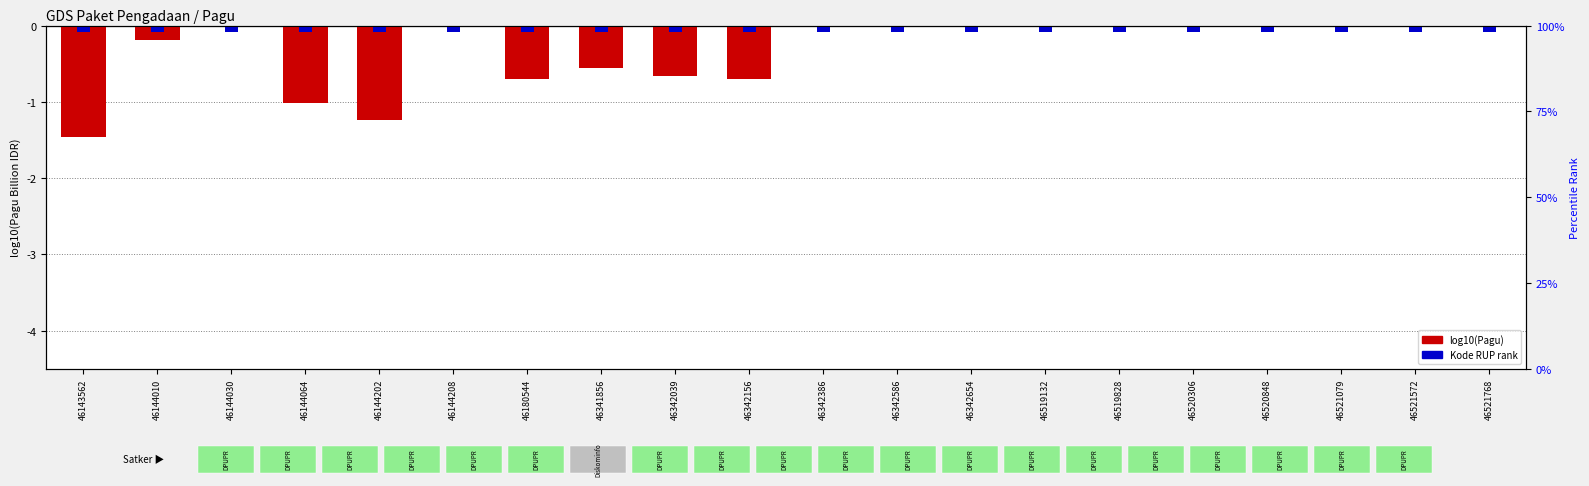

How many data points in log10(Pagu) are above 0?

12